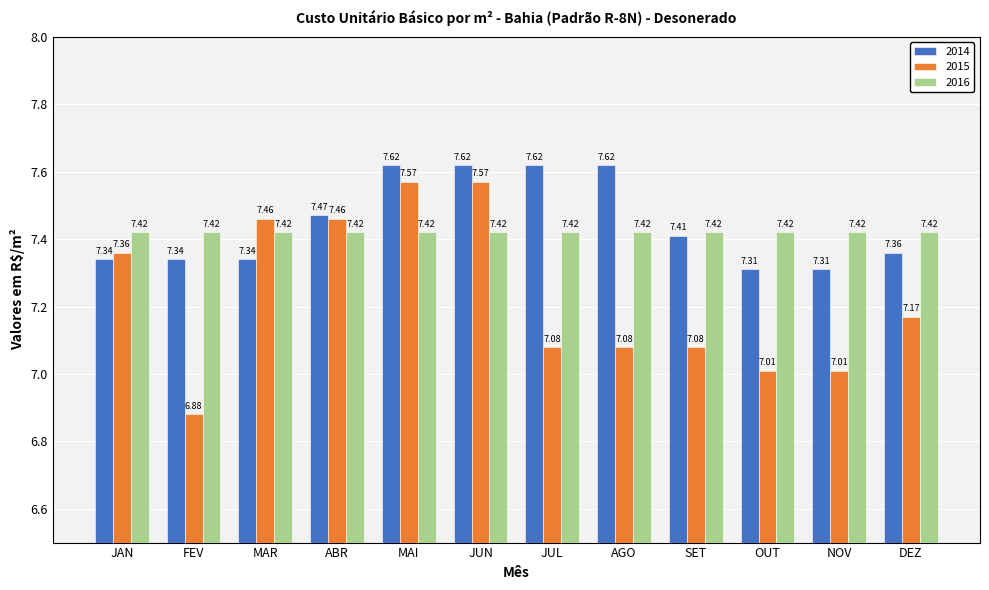

How many 2014 values are between 7 and 8?

12